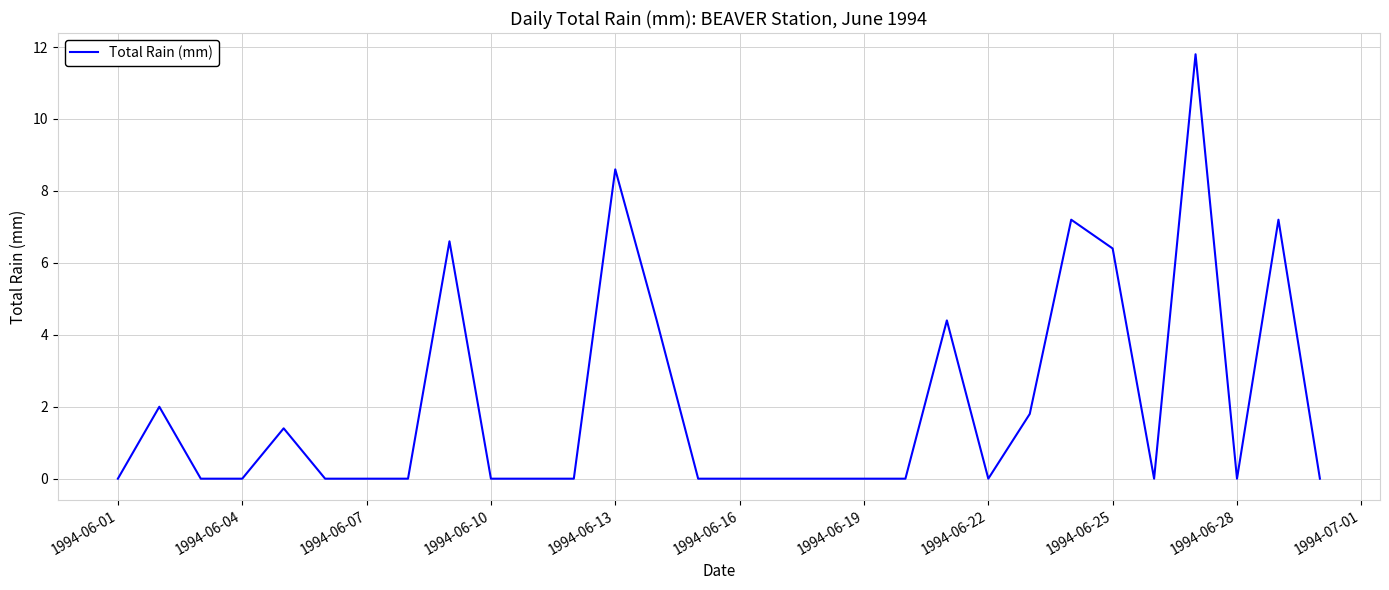

How many lines are shown in the chart?

1